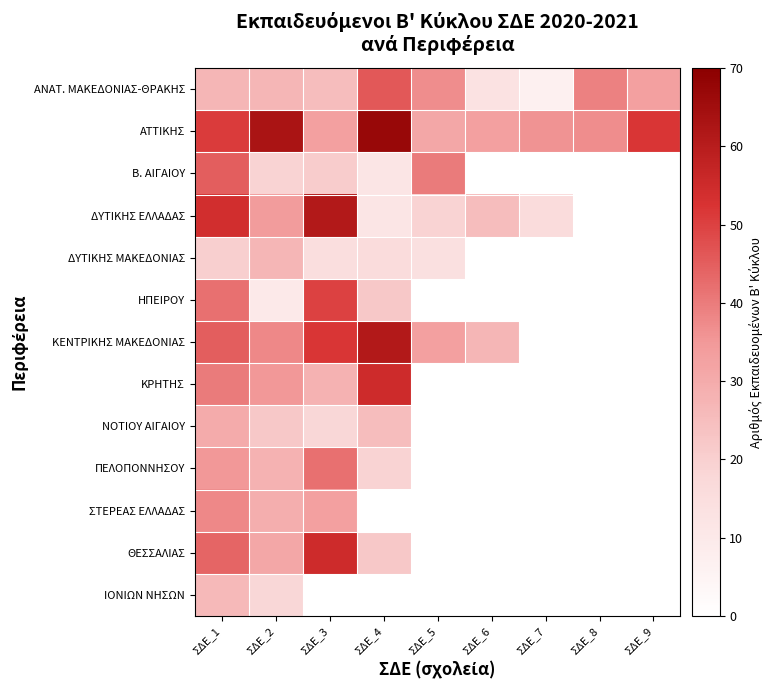

What is the difference between the maximum and minimum values in the ΚΡΗΤΗΣ series?

27.0